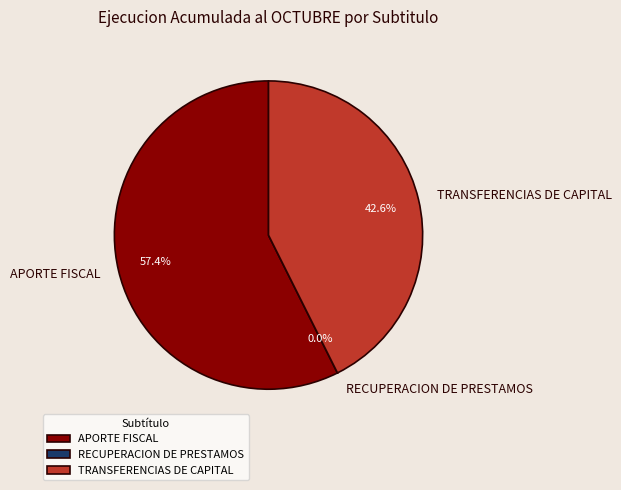

Which category accounts for the majority?

APORTE FISCAL